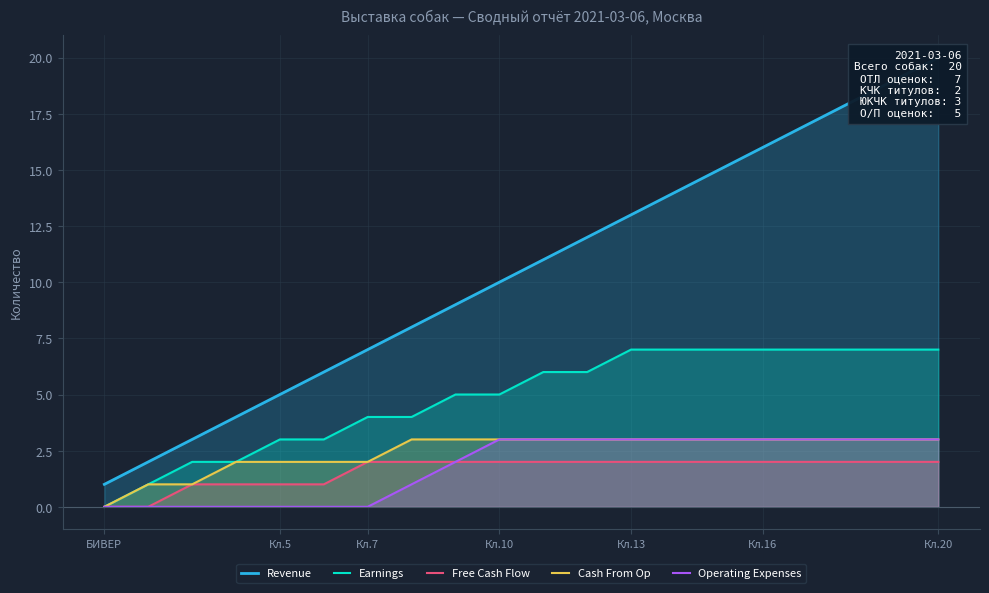

The Cash From Op series shows 3 at Кл.10. True or false?

True